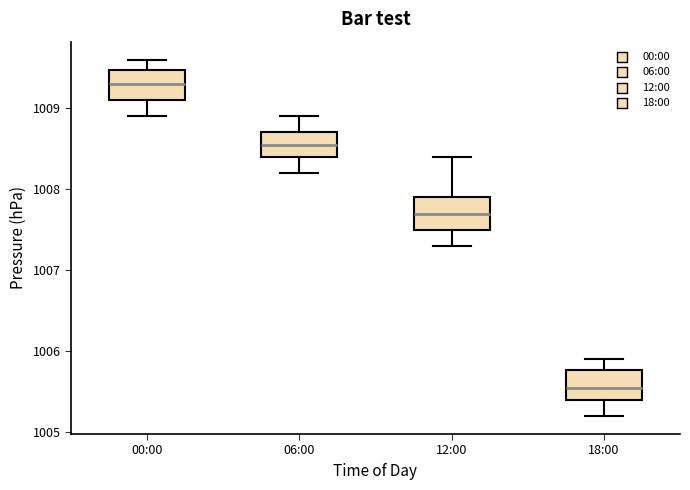

Reading left to right, read every box against the y-axis: the position of its median line, the range the box covers, and the ends of its whiskers. The values are not printed on the chart, so give them approximately, as read against the axis.

00:00: median 1009.3, box 1009.1 to 1009.5, whiskers 1008.9 to 1009.6
06:00: median 1008.6, box 1008.4 to 1008.7, whiskers 1008.2 to 1008.9
12:00: median 1007.7, box 1007.5 to 1007.9, whiskers 1007.3 to 1008.4
18:00: median 1005.6, box 1005.4 to 1005.8, whiskers 1005.2 to 1005.9